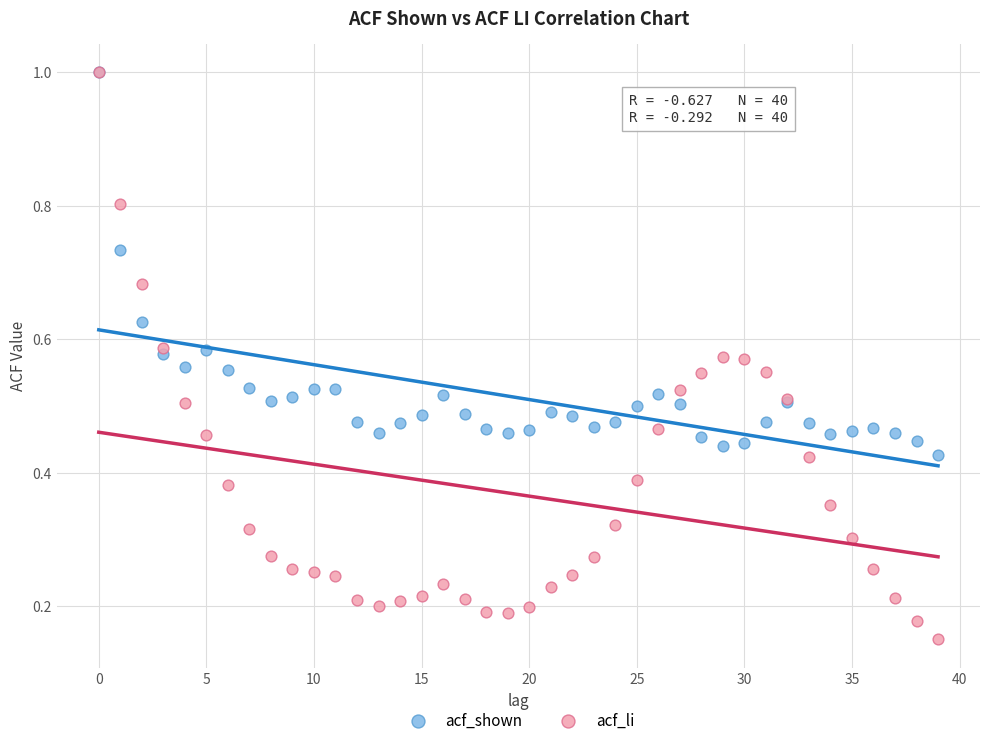

Which series reaches the minimum Y coordinate?

acf_li